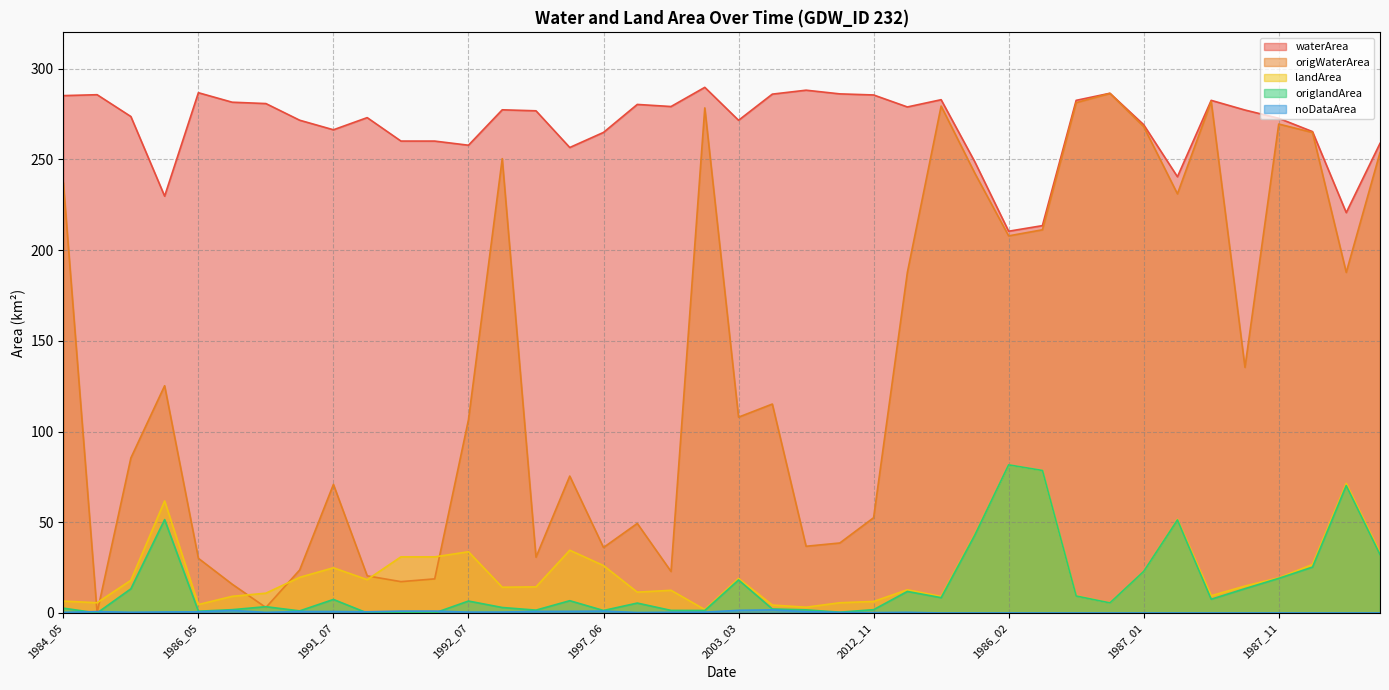

Is it true that noDataArea equals 0.5 at 1998_12?

False